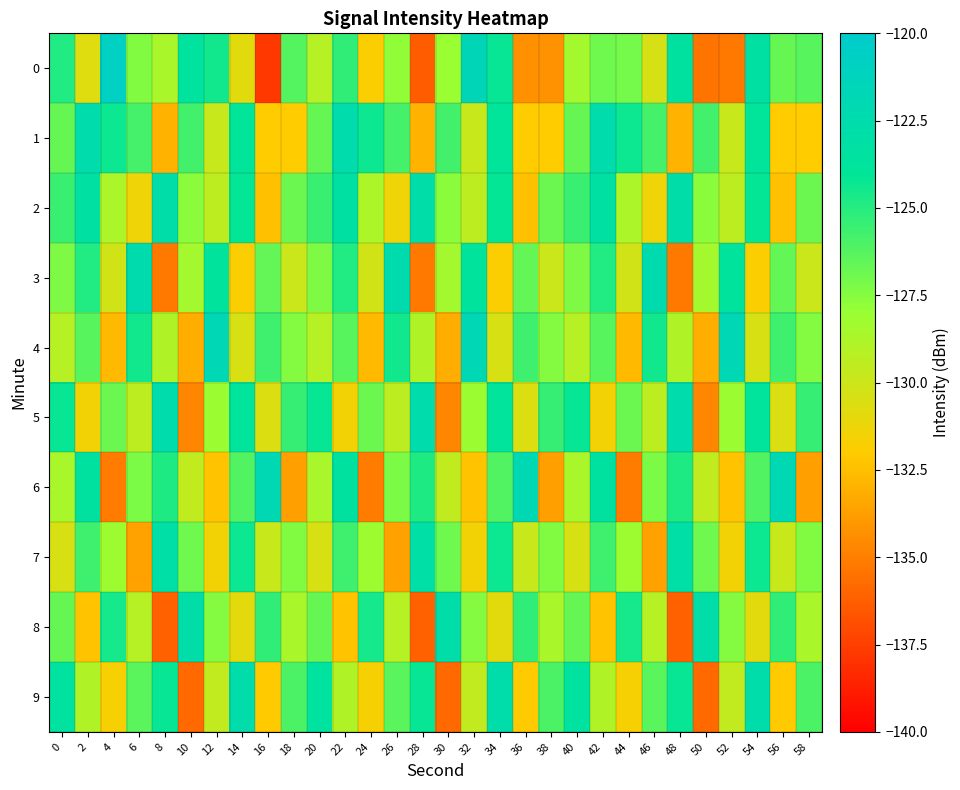

At 36, list the series in order from smallest to largest.

0, 2, 9, 1, 5, 7, 3, 4, 8, 6